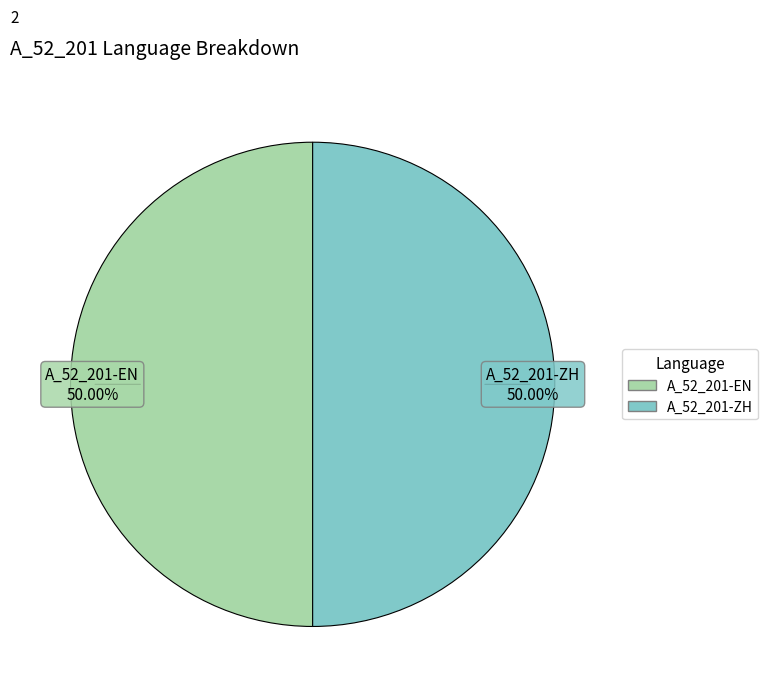

Does any single category account for the majority?

No